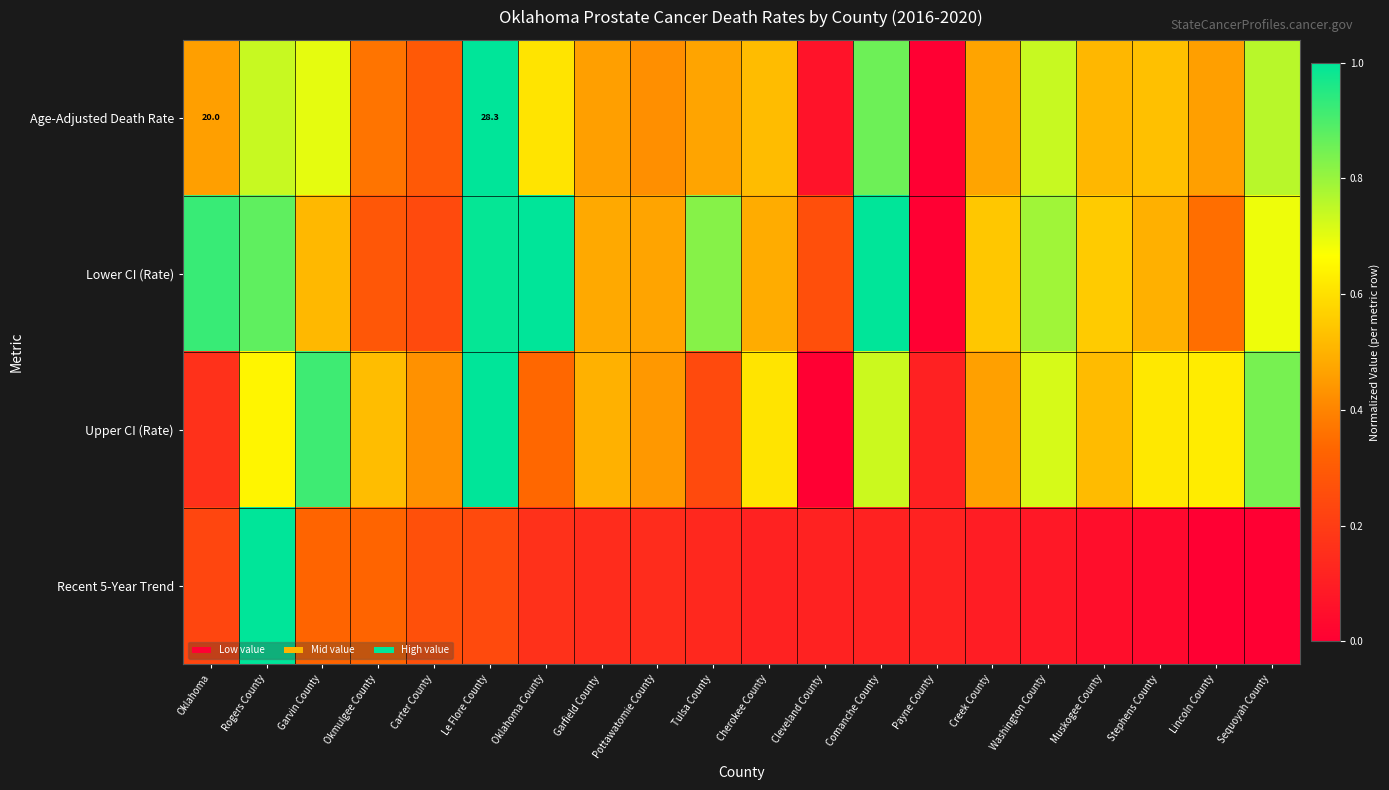

Which category has the highest value in the Upper CI (Rate) series?

Le Flore County